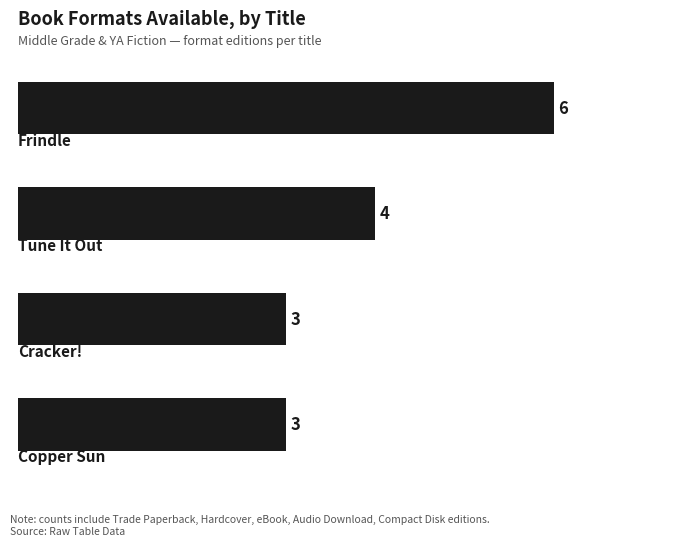

What is the greatest value displayed?

6